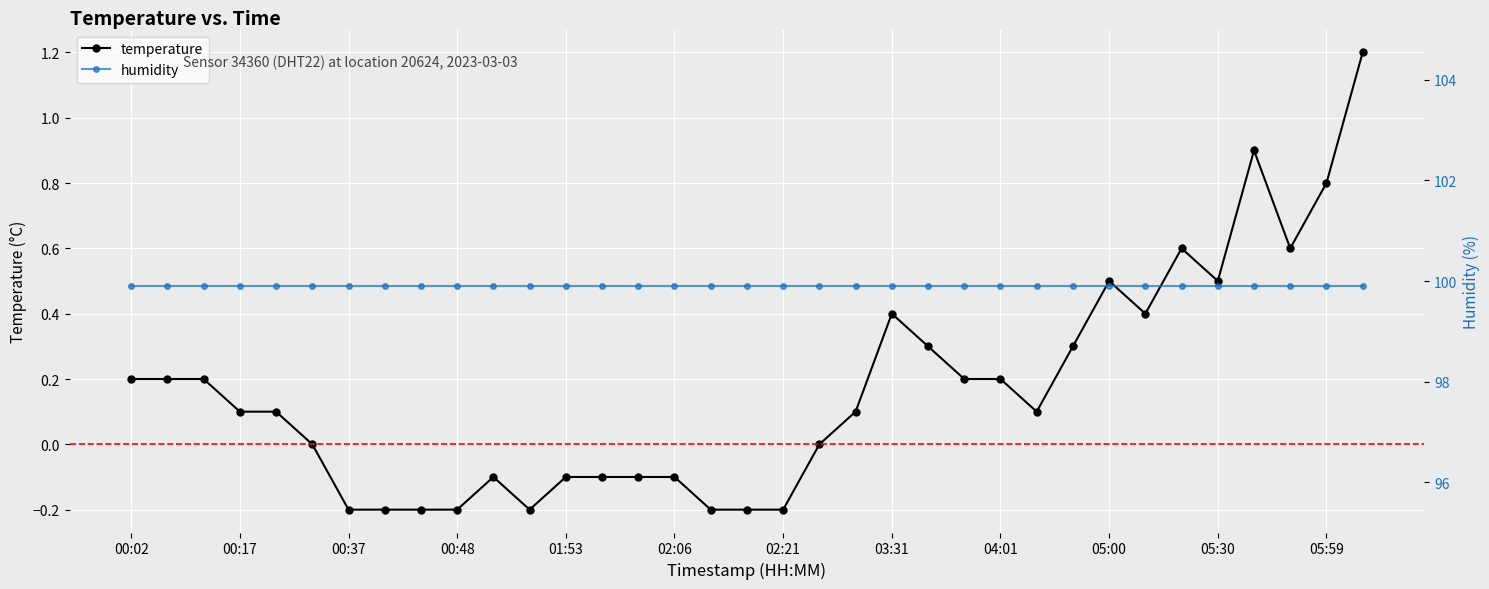

Which series has the largest total across all categories?

humidity